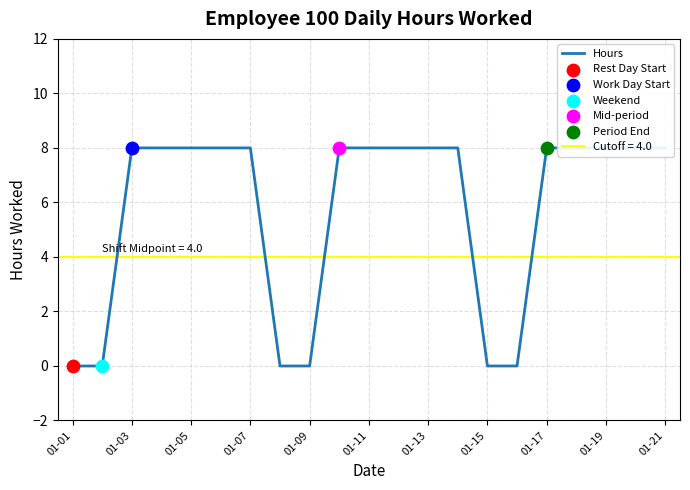

What is the ratio of the value at 18 to the value at 17?

1.0